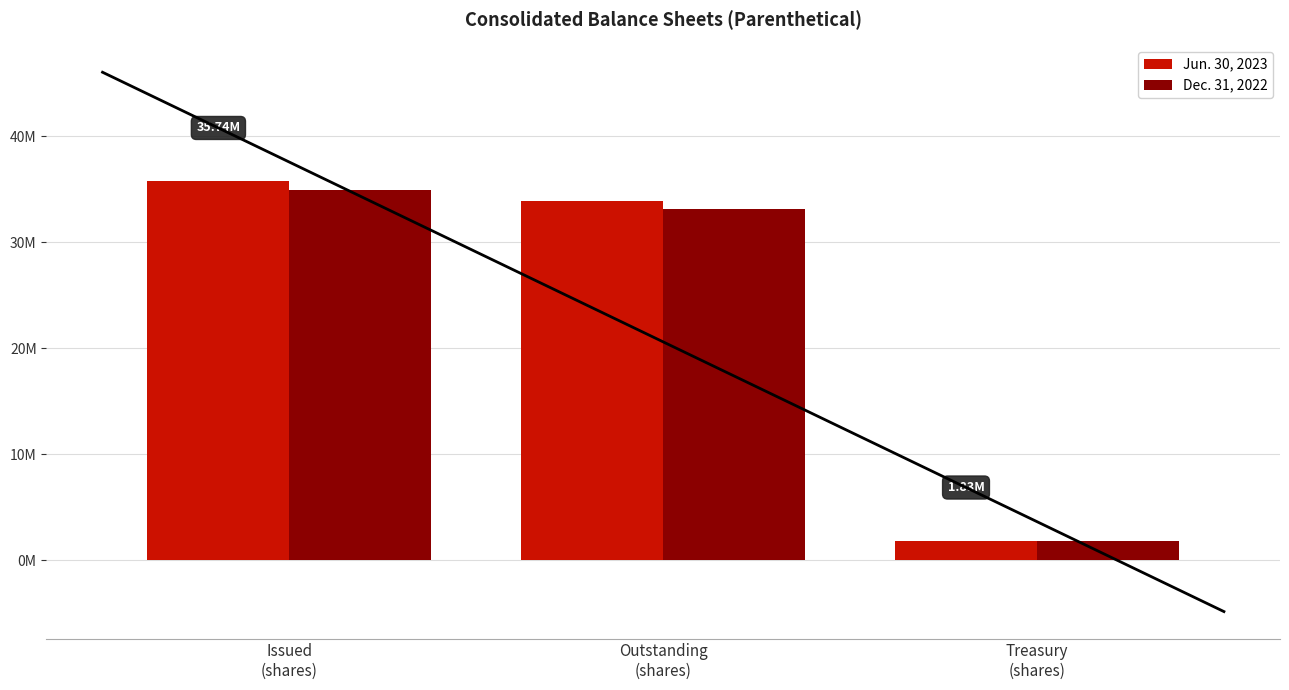

The value of Dec. 31, 2022 at Outstanding
(shares) is 10826456. True or false?

False